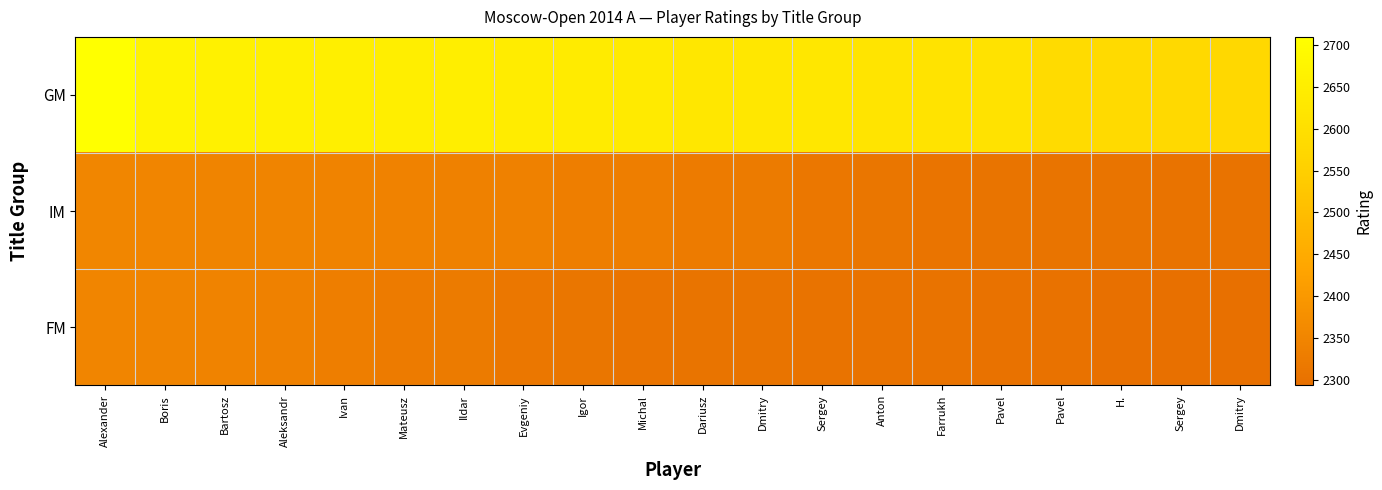

Between Michal and Dmitry, which series saw the biggest shift?

GM